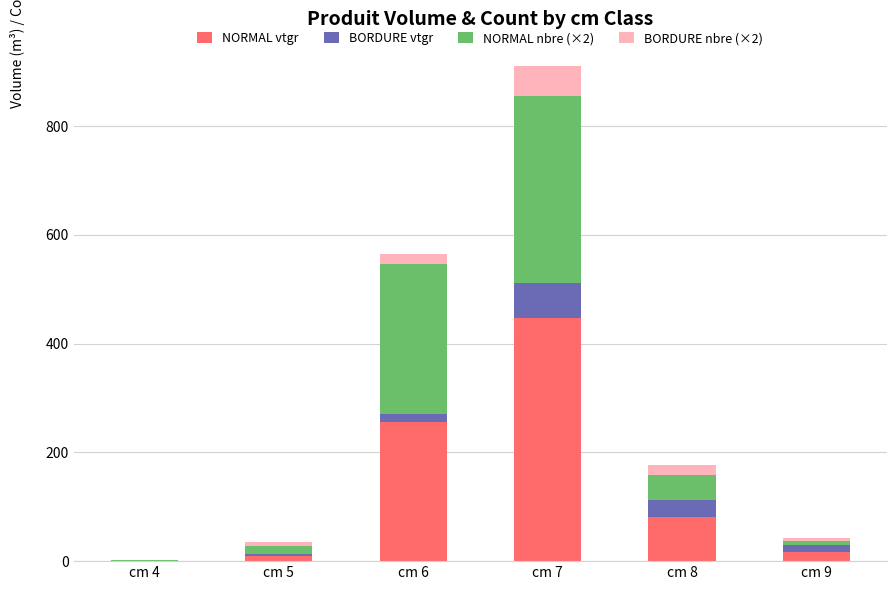

At which label does NORMAL vtgr reach its peak?

cm 7